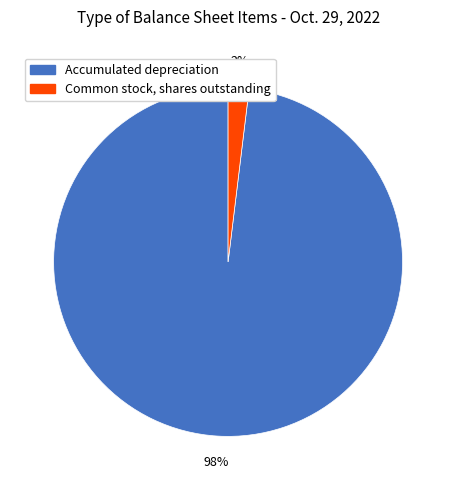

Which slice represents more than half of the pie?

Accumulated depreciation